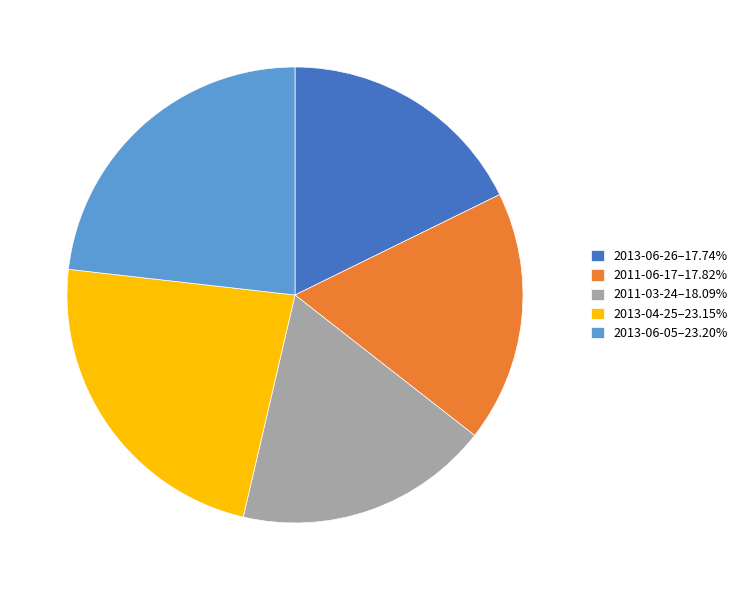

Approximately how many times larger is the value at 2013-06-26–17.74% compared to 2011-06-17–17.82%?

1.0